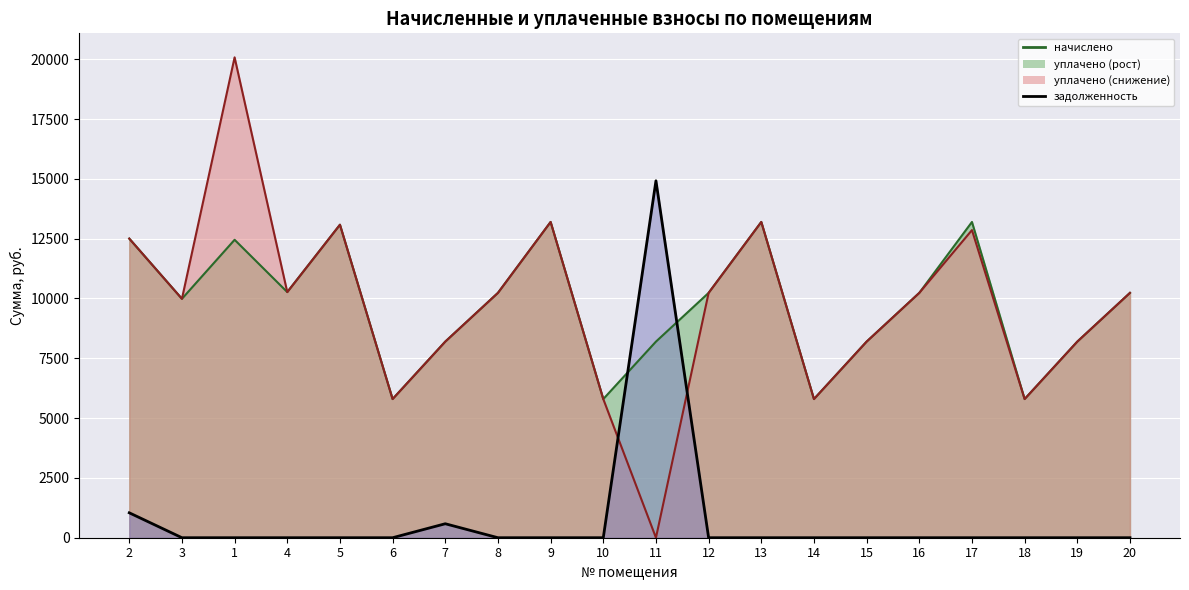

Reading right to left, extract all data points from this chart.

начислено: 10234.1	8197.2	5796.0	13198.3	10234.2	8197.2	5796.0	13198.3	10234.1	8197.2	5796.0	13198.3	10234.1	8197.2	5796.0	13082.4	10267.2	12453.1	9985.7	12502.8
уплачено: 10234.1	8197.2	5796.0	12858.3	10234.2	8197.2	5796.0	13198.3	10234.1	0.0	5796.0	13198.3	10234.1	8197.9	5796.0	13082.4	10267.2	20078.4	9985.7	12502.8
задолженность (взнос): 0.0	0.0	0.0	0.0	0.0	0.0	0.0	0.0	0.0	14919.3	0.0	0.0	0.0	584.1	0.0	0.0	0.0	0.0	0.0	1041.9